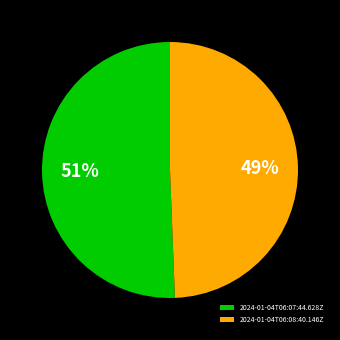

Rank the categories by value from lowest to highest.

2024-01-04T06:08:40.146Z, 2024-01-04T06:07:44.628Z